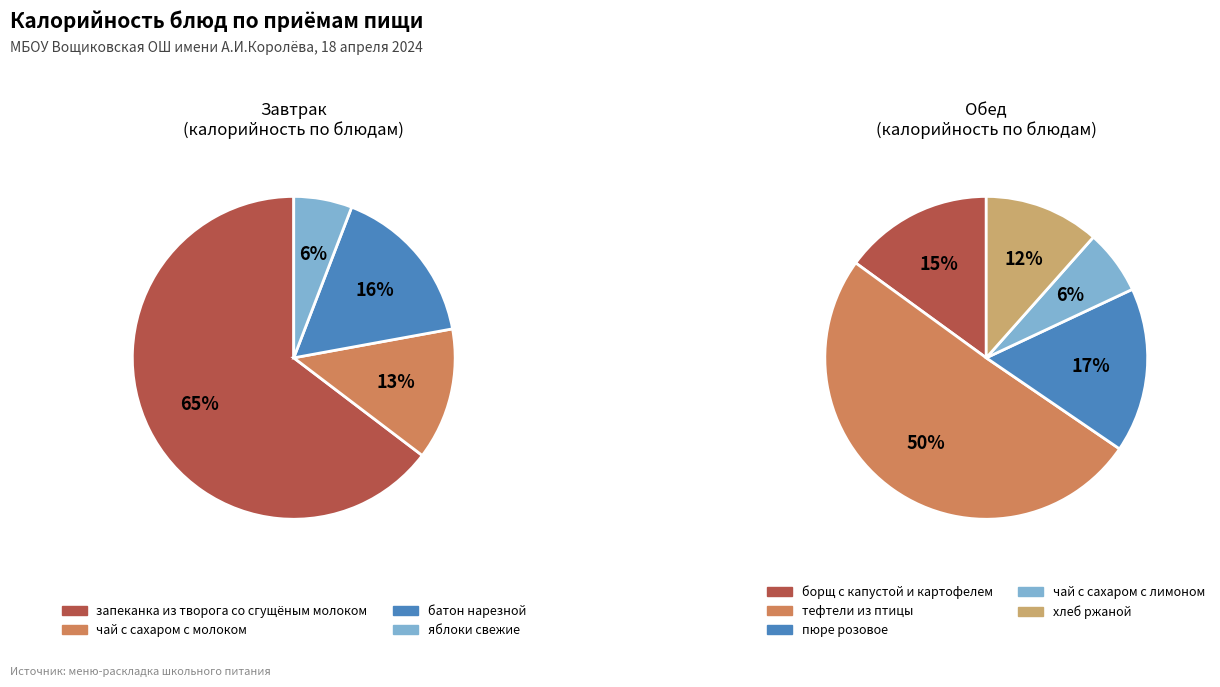

Does запеканка из творога со сгущёным молоком represent more than half of the total?

Yes